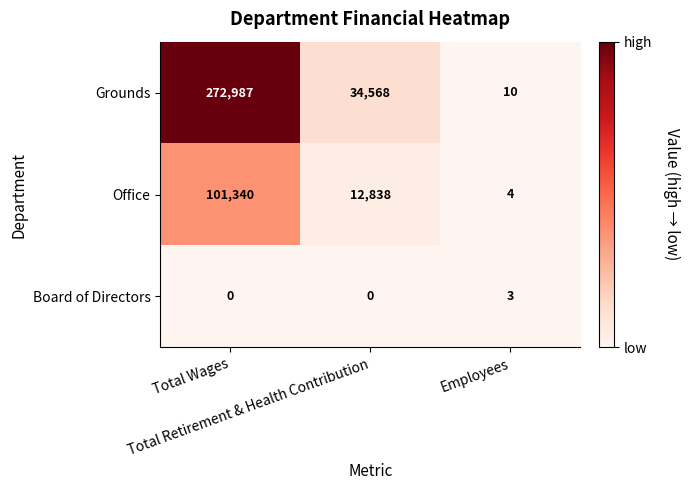

Between Total Retirement & Health Contribution and Employees, which series saw the biggest shift?

Grounds